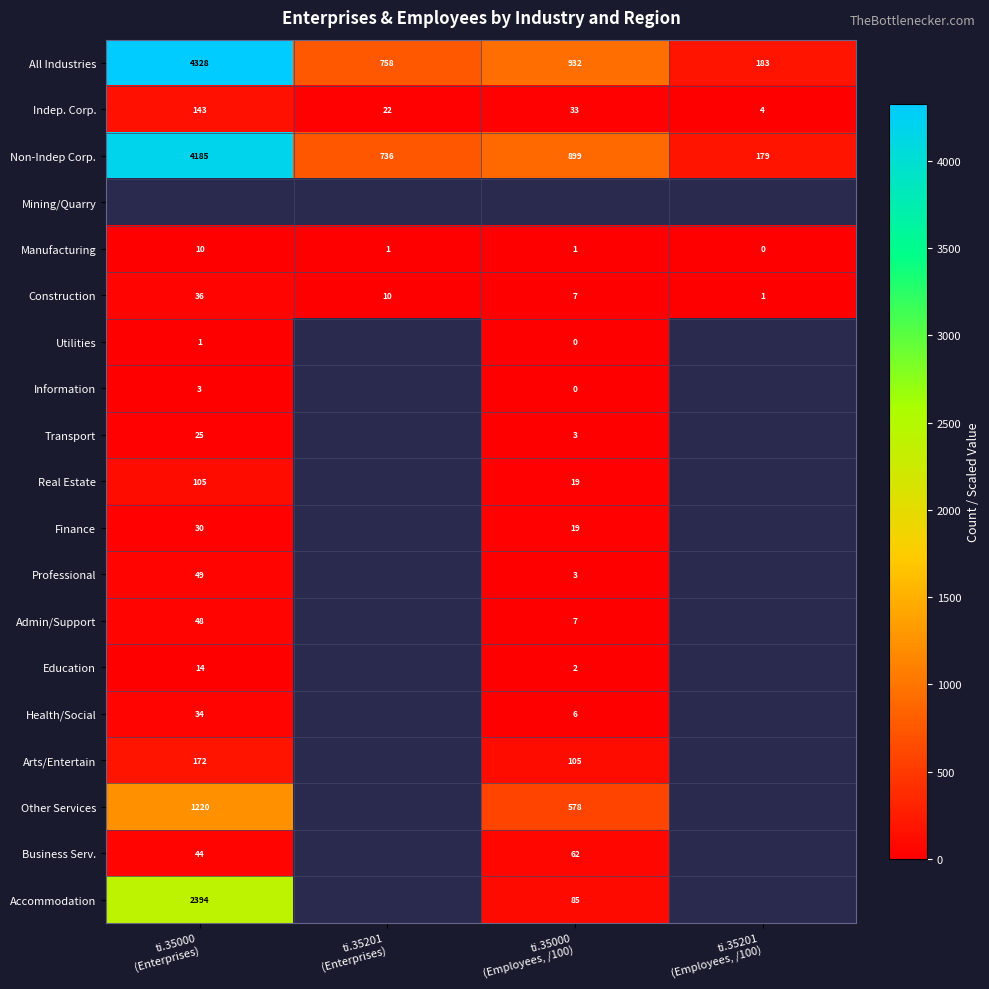

How many data points does each series have?

4